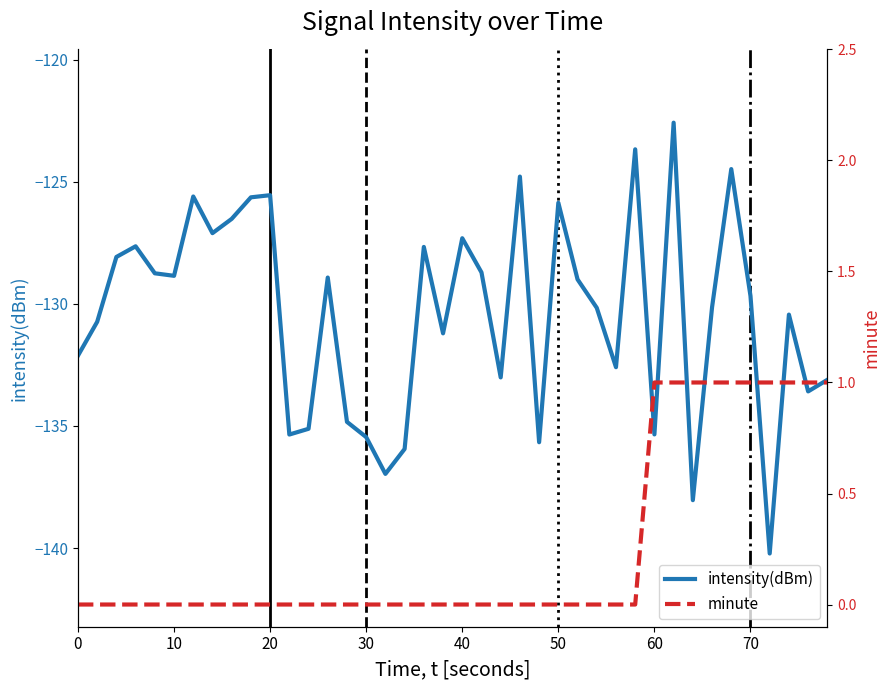

What is the average value of the intensity(dBm) series?

-130.4